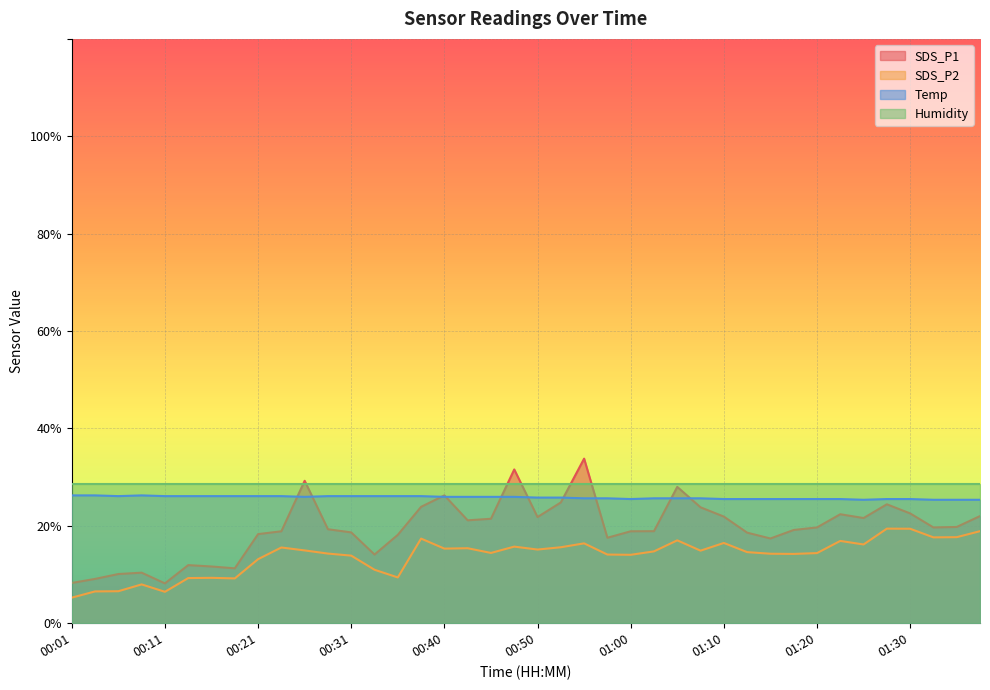

True or false: Temp and SDS_P2 intersect in this chart.

False